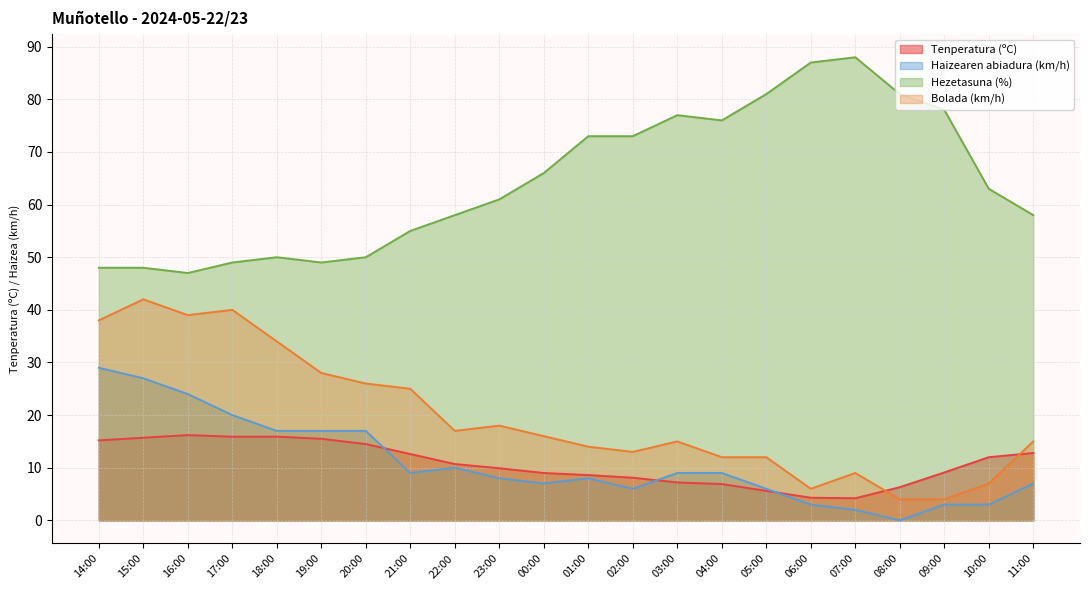

What is the approximate value of Haizearen abiadura (km/h) at 21:00?

9.0